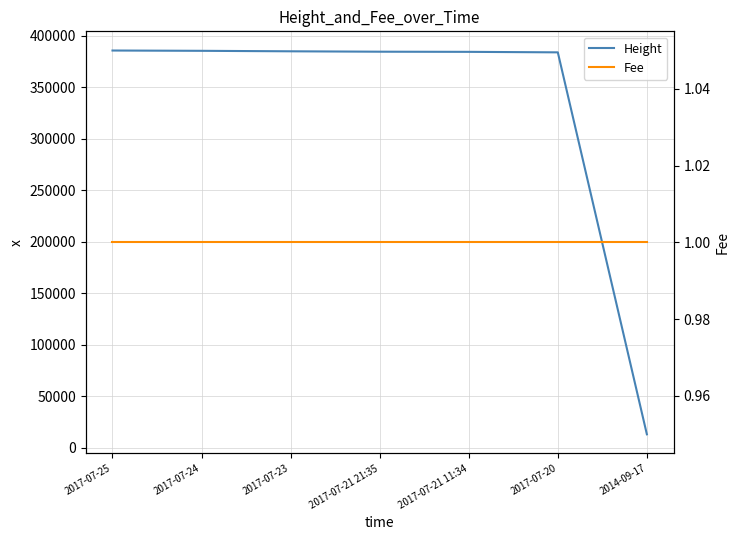

What is the sum of all Height values?

2320489